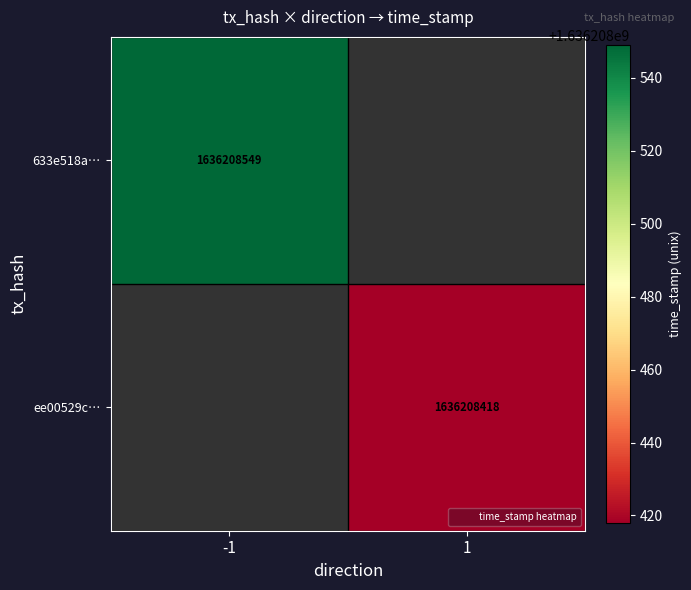

Rank the series at time_stamp from lowest to highest value.

ee00529cd8fe726d5c22b4735f493428fd8b7e9, 633e518a2e6adfef2fc74bd680ea7069239b0ba